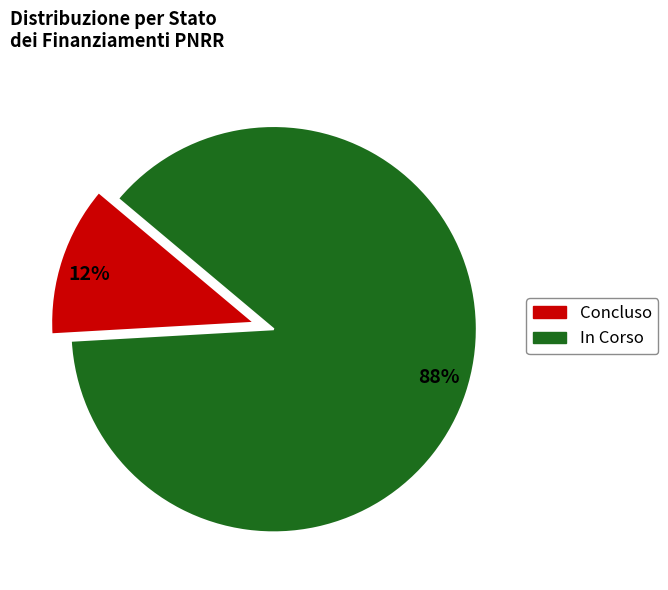

To the nearest percent, what is the difference between the largest and smallest slice percentages?

76%